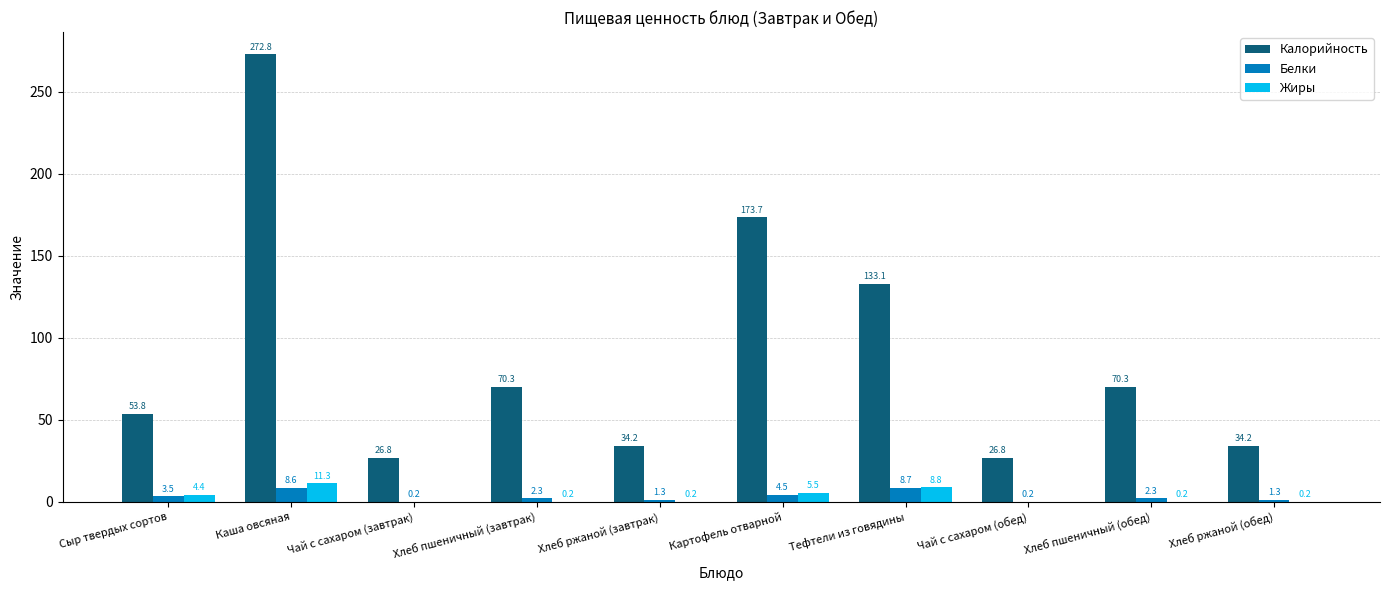

At which label is Калорийность closest to 149?

Тефтели из говядины